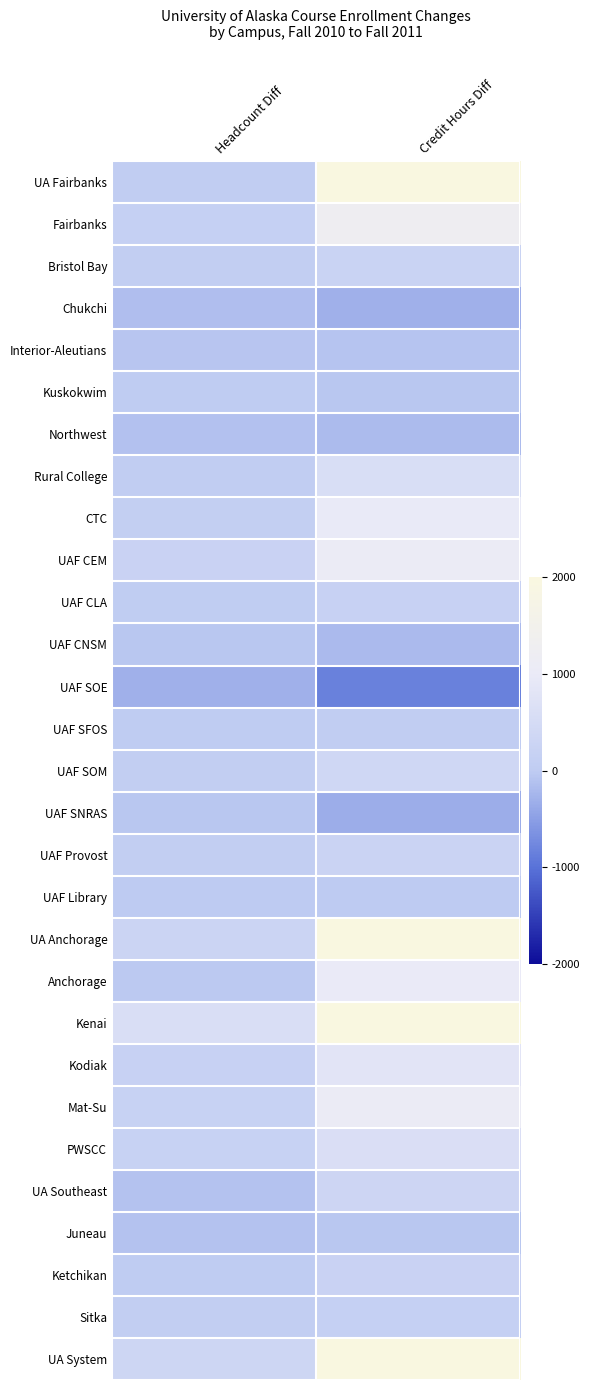

Reading left to right, transcribe all the data shown in this chart.

UA Fairbanks: Headcount Diff=59.0	Credit Hours Diff=2446.5
Fairbanks: Headcount Diff=156.0	Credit Hours Diff=1252.5
Bristol Bay: Headcount Diff=84.0	Credit Hours Diff=248.5
Chukchi: Headcount Diff=-147.0	Credit Hours Diff=-297.0
Interior-Aleutians: Headcount Diff=-70.0	Credit Hours Diff=-85.0
Kuskokwim: Headcount Diff=9.0	Credit Hours Diff=-58.0
Northwest: Headcount Diff=-118.0	Credit Hours Diff=-180.0
Rural College: Headcount Diff=61.0	Credit Hours Diff=592.0
CTC: Headcount Diff=94.0	Credit Hours Diff=973.5
UAF CEM: Headcount Diff=230.0	Credit Hours Diff=1078.5
UAF CLA: Headcount Diff=46.0	Credit Hours Diff=174.0
UAF CNSM: Headcount Diff=-61.0	Credit Hours Diff=-193.0
UAF SOE: Headcount Diff=-303.0	Credit Hours Diff=-830.0
UAF SFOS: Headcount Diff=6.0	Credit Hours Diff=60.0
UAF SOM: Headcount Diff=93.0	Credit Hours Diff=373.0
UAF SNRAS: Headcount Diff=-53.0	Credit Hours Diff=-333.0
UAF Provost: Headcount Diff=80.0	Credit Hours Diff=252.0
UAF Library: Headcount Diff=-4.0	Credit Hours Diff=-4.0
UA Anchorage: Headcount Diff=281.0	Credit Hours Diff=5896.8
Anchorage: Headcount Diff=-23.0	Credit Hours Diff=1003.5
Kenai: Headcount Diff=601.0	Credit Hours Diff=2388.0
Kodiak: Headcount Diff=173.0	Credit Hours Diff=802.0
Mat-Su: Headcount Diff=193.0	Credit Hours Diff=1087.0
PWSCC: Headcount Diff=195.0	Credit Hours Diff=616.3
UA Southeast: Headcount Diff=-97.0	Credit Hours Diff=314.0
Juneau: Headcount Diff=-107.0	Credit Hours Diff=-58.0
Ketchikan: Headcount Diff=14.0	Credit Hours Diff=224.0
Sitka: Headcount Diff=70.0	Credit Hours Diff=148.0
UA System: Headcount Diff=329.0	Credit Hours Diff=8657.3